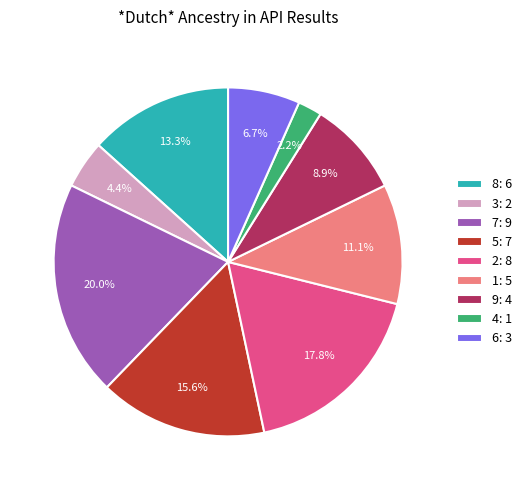

Does 1 account for over 50% of the chart?

No